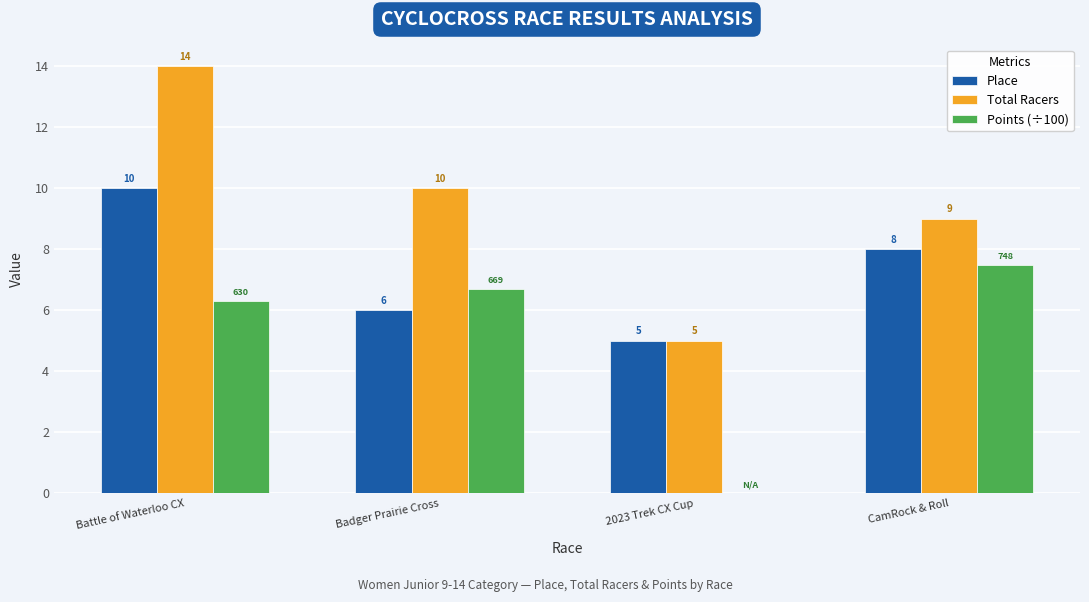

What is the sum of the Points (÷100) values at 2023 Trek CX Cup and CamRock & Roll?

7.5